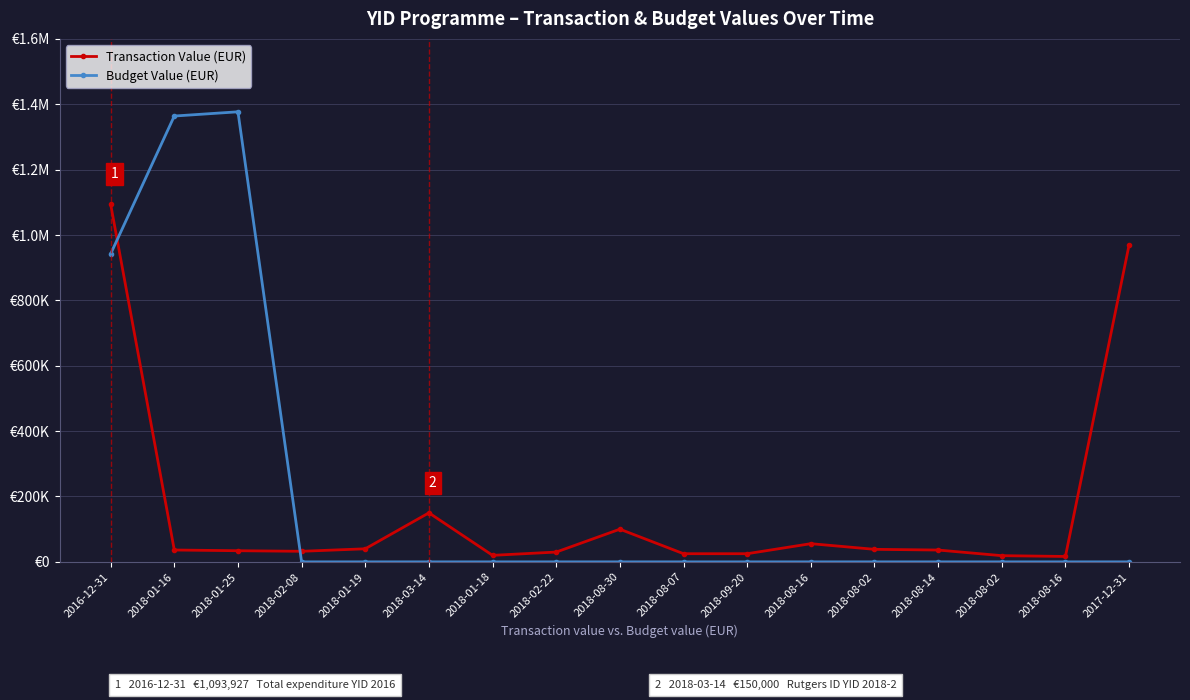

List the series in order of their peak value, highest first.

Budget Value (EUR), Transaction Value (EUR)